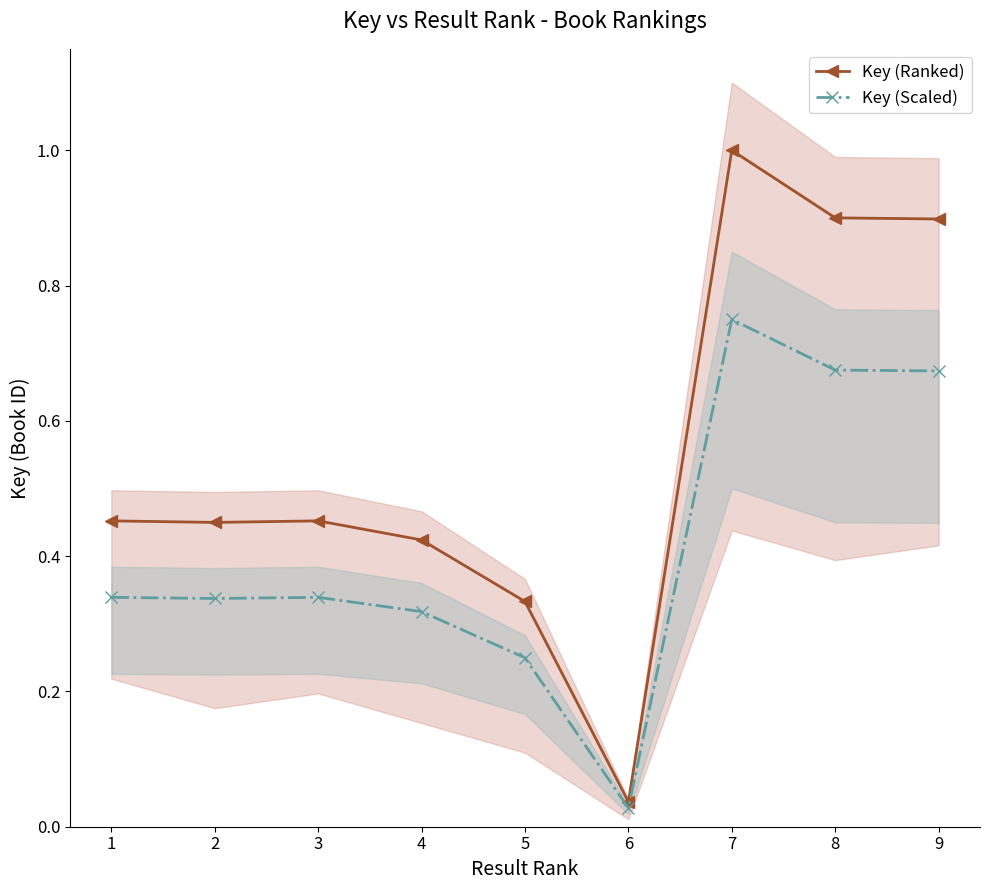

Reading left to right, transcribe all the data shown in this chart.

Key (Ranked): 1=0.5	2=0.4	3=0.5	4=0.4	5=0.3	6=0.0	7=1.0	8=0.9	9=0.9
Key (Scaled): 1=0.3	2=0.3	3=0.3	4=0.3	5=0.2	6=0.0	7=0.8	8=0.7	9=0.7